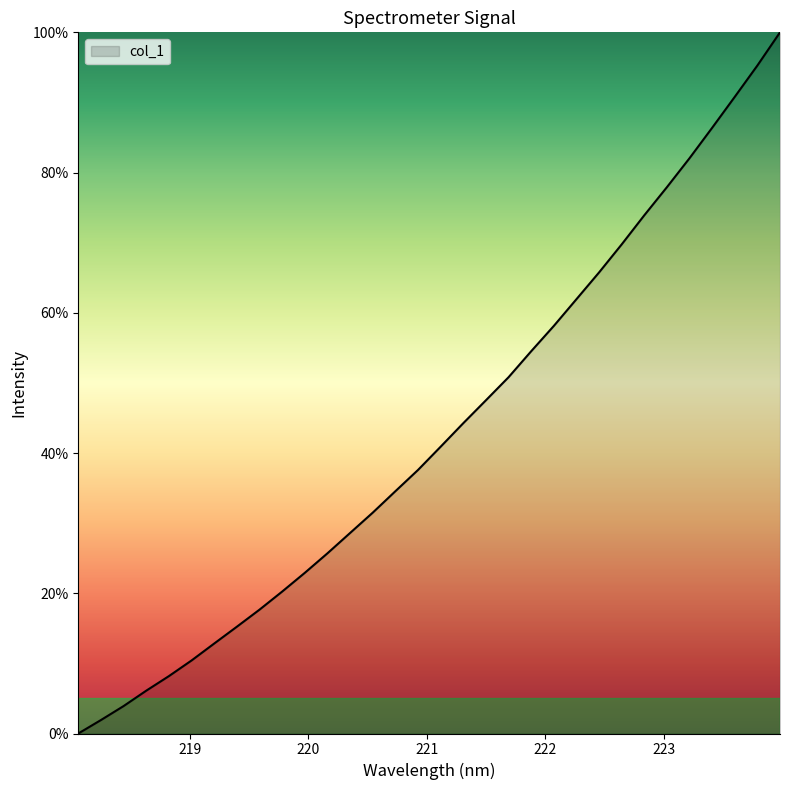

What is the difference between the maximum and minimum values?

100.0